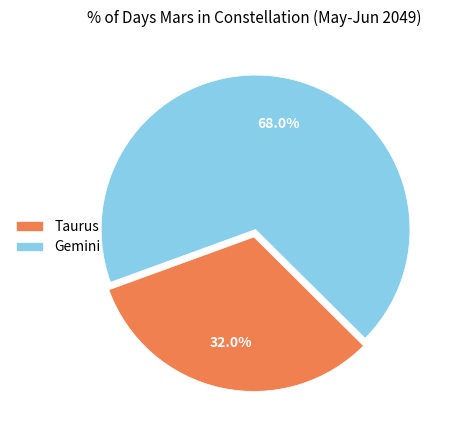

Combined, what portion of the pie is Taurus and Gemini?

100.0%